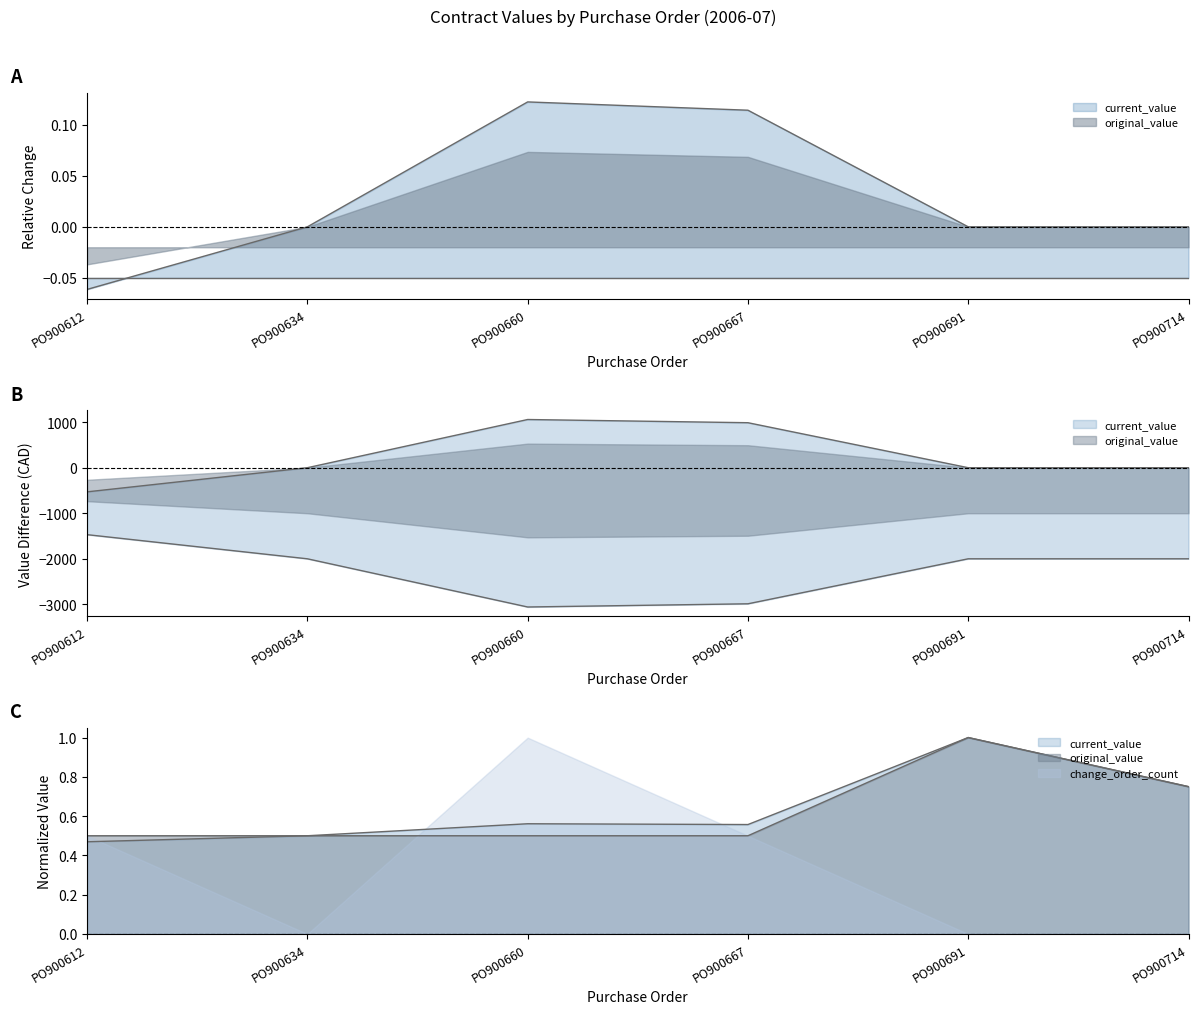

What is the greatest value displayed?

1.0